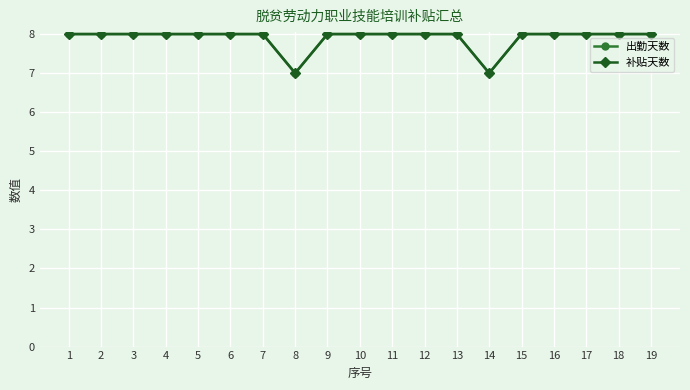

Does the chart have visible grid lines?

Yes